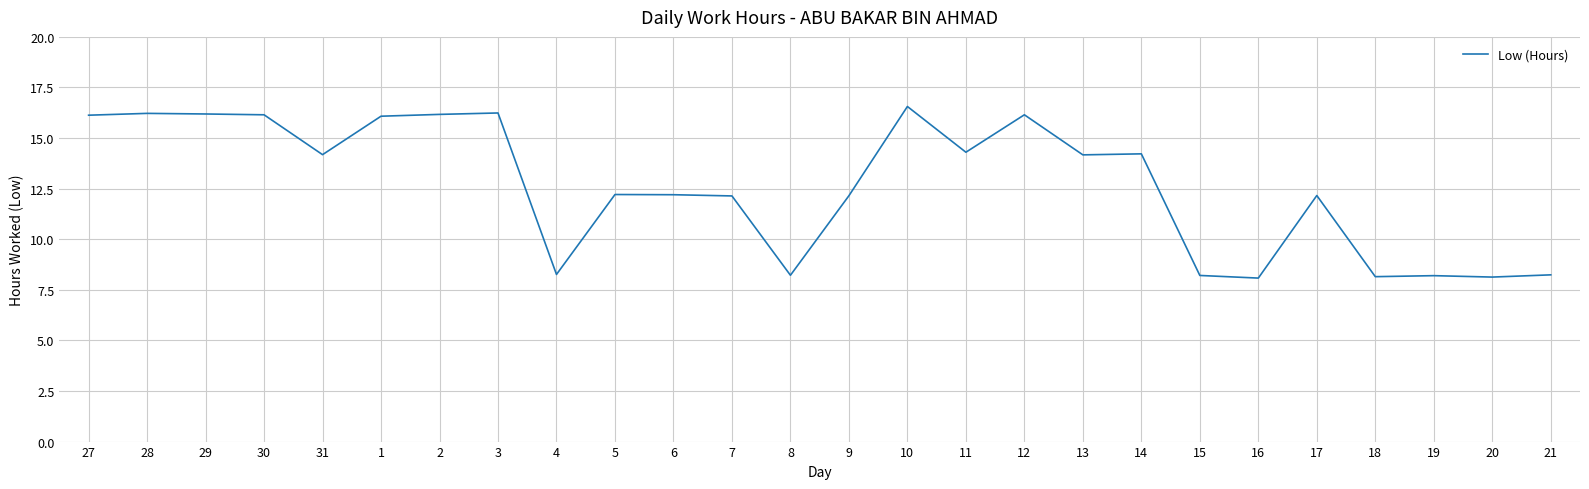

What is the change in value from 6 to 11?

+2.1